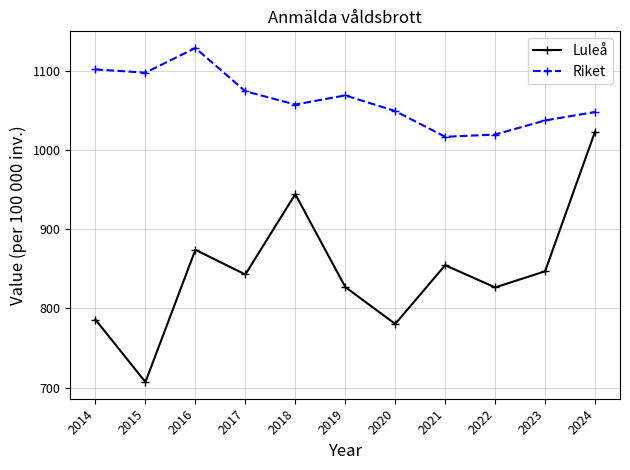

What is the average value of the Riket series?

1063.7